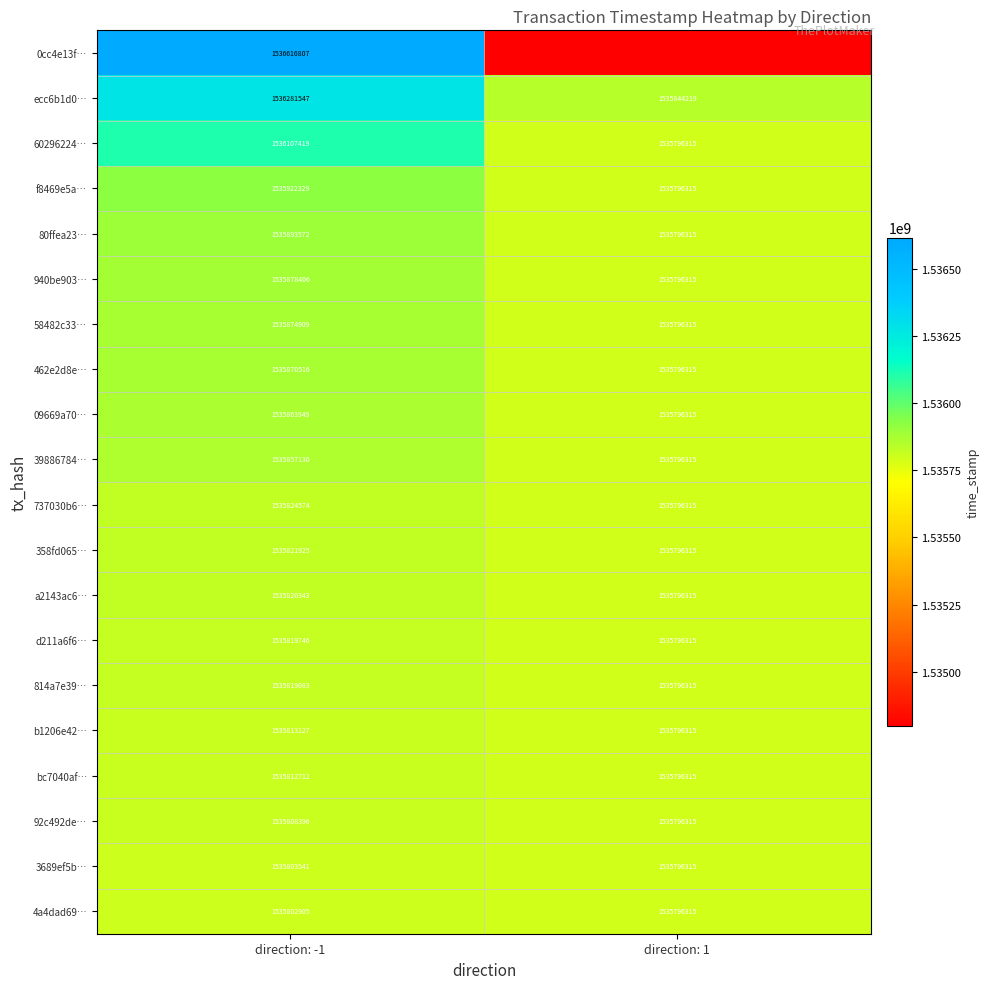

Is it true that 80ffea23… equals 1535796315 at direction: 1?

True